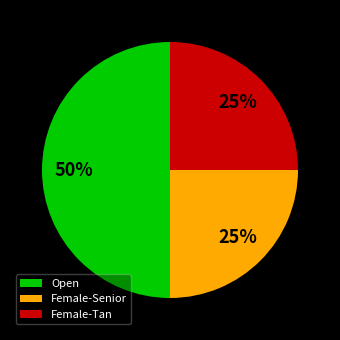

What is the largest slice in the pie chart?

Open